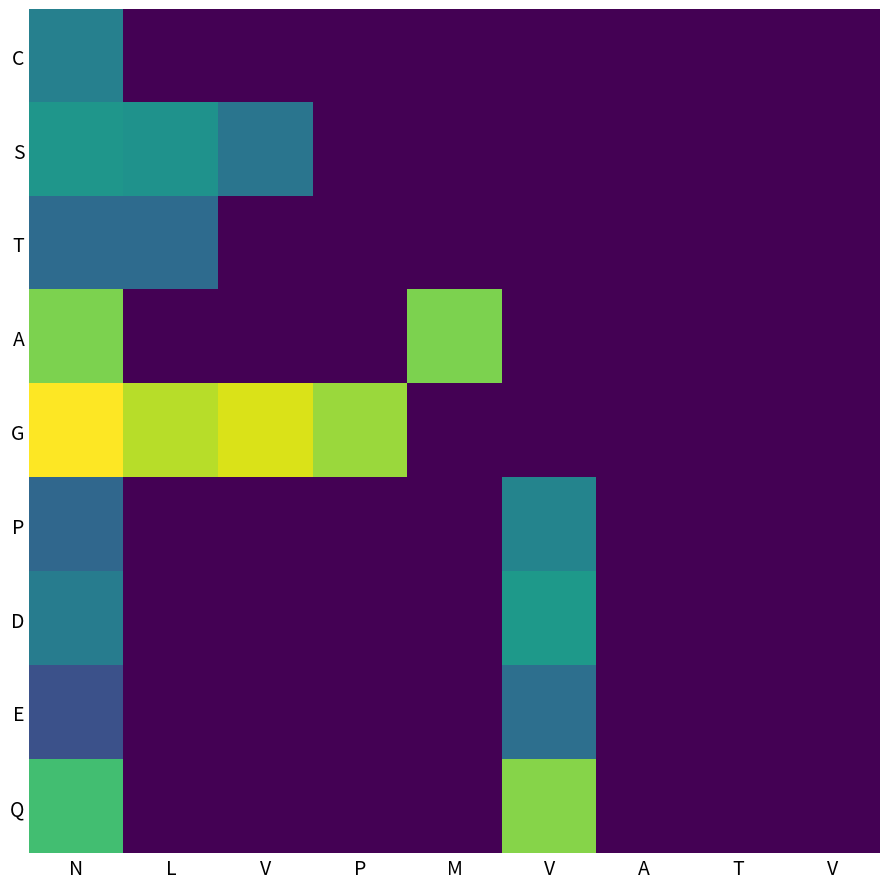

Which series has the largest total across all categories?

G